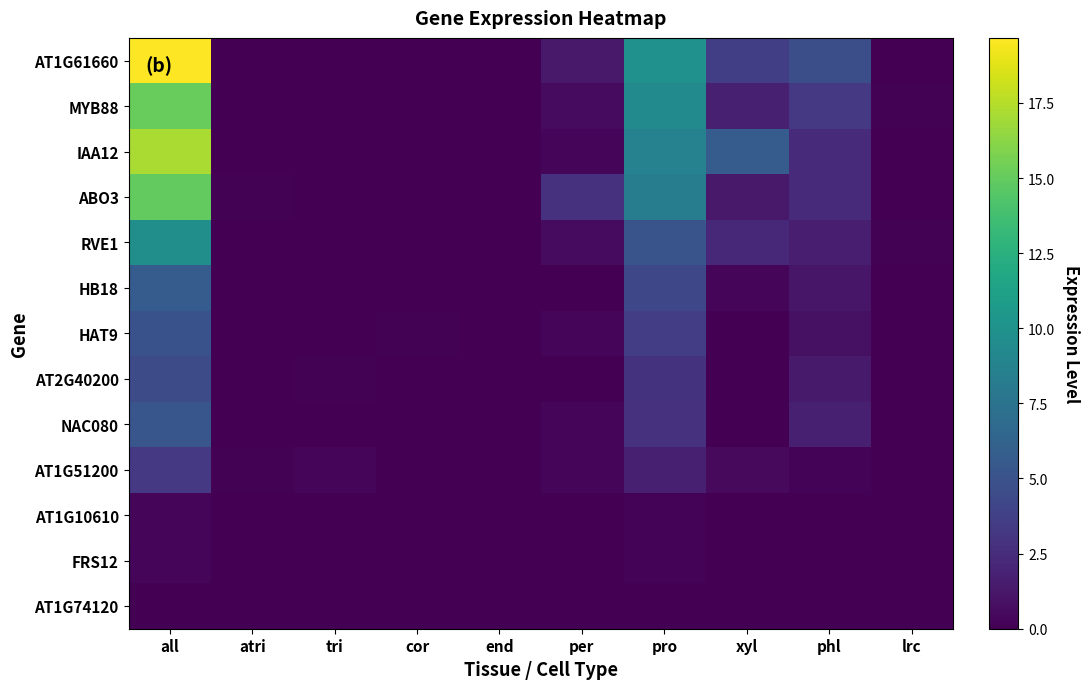

Which series has the largest total across all categories?

AT1G61660